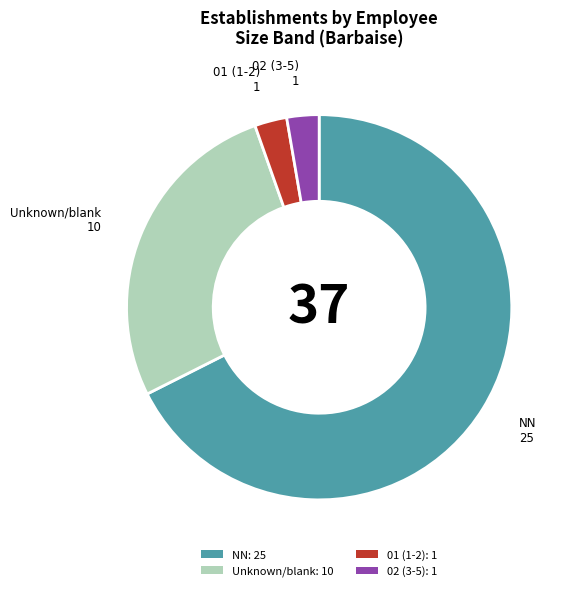

Approximately how many times larger is the value at NN: 25 compared to 01 (1-2): 1?

25.0